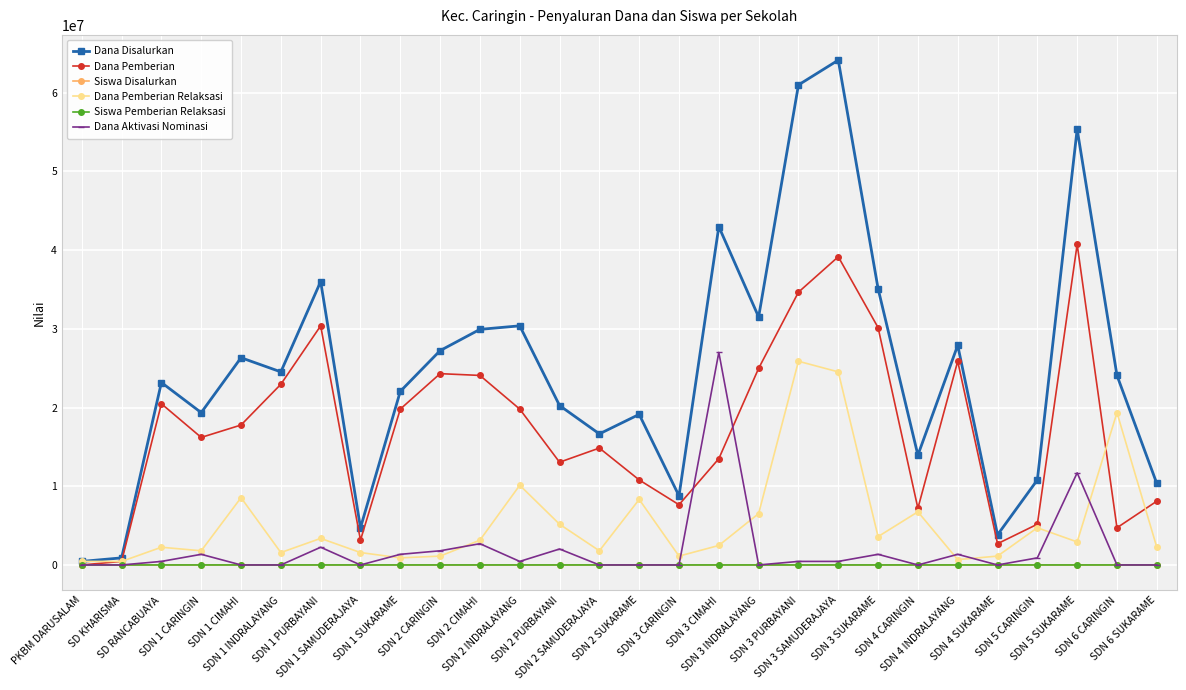

Which series has the largest total across all categories?

Dana Disalurkan